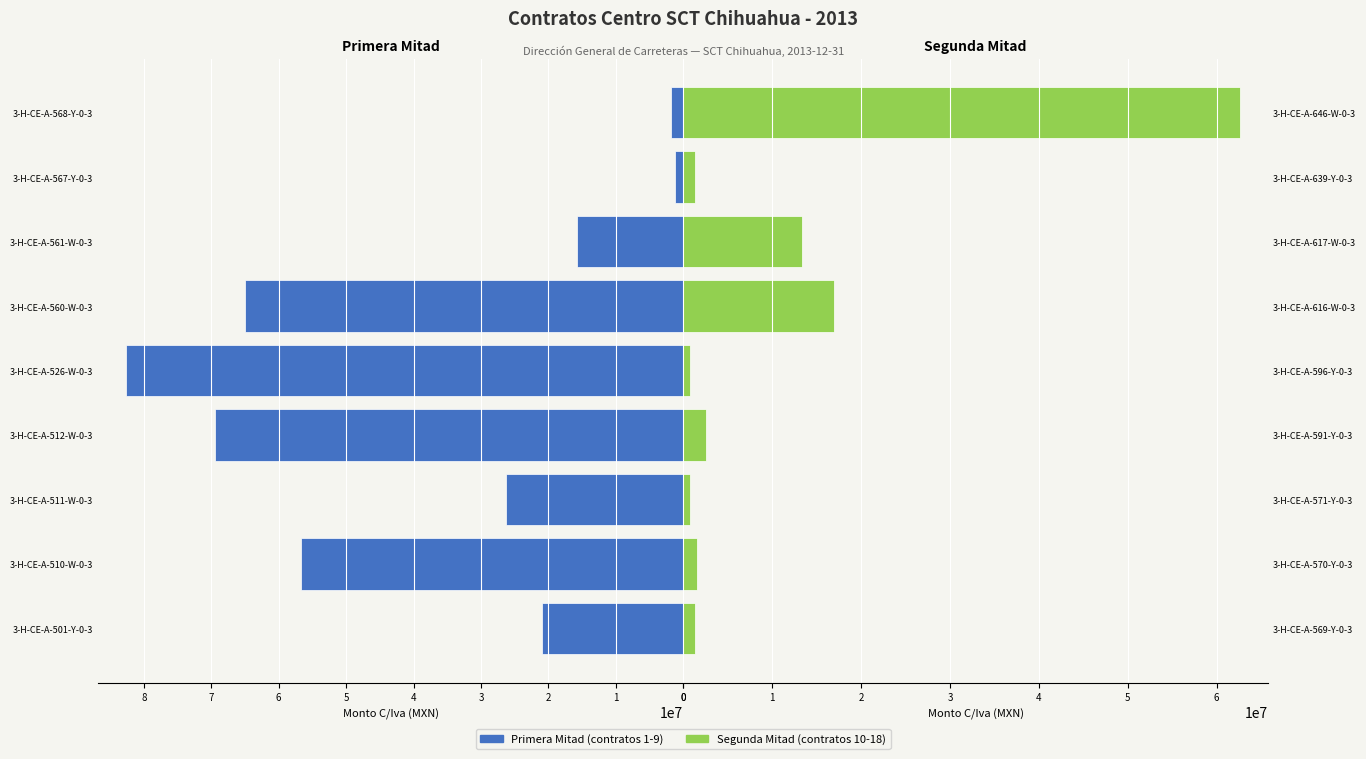

What is the difference between the maximum and minimum values in the Monto C/Iva (Primera mitad) series?

81442174.9